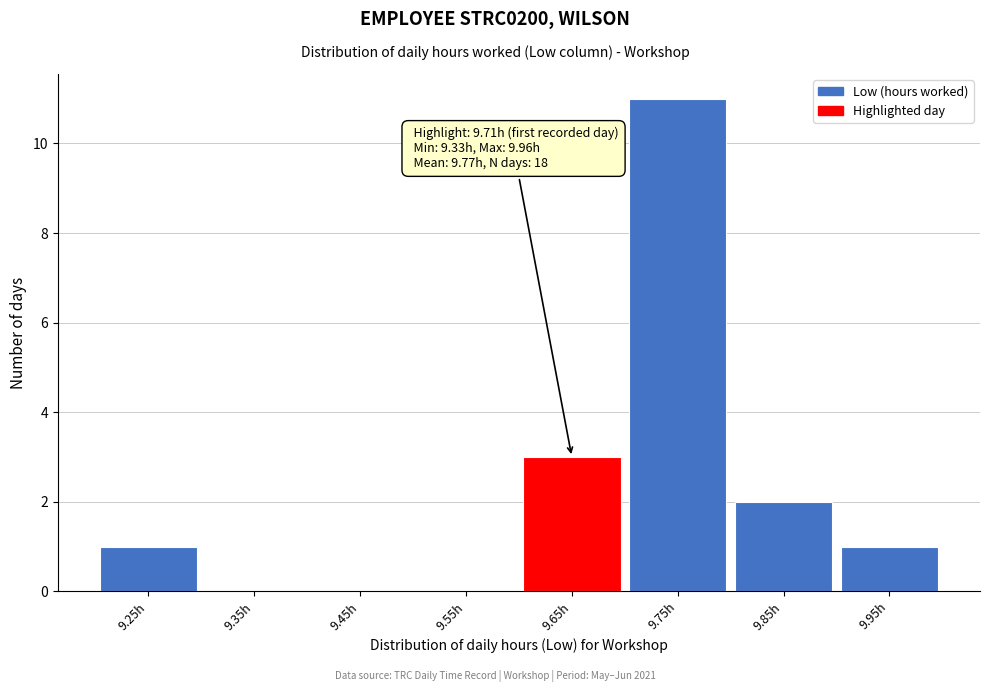

Reading left to right, extract all data points from this chart.

9.25h=1	9.35h=0	9.45h=0	9.55h=0	9.65h=3	9.75h=11	9.85h=2	9.95h=1